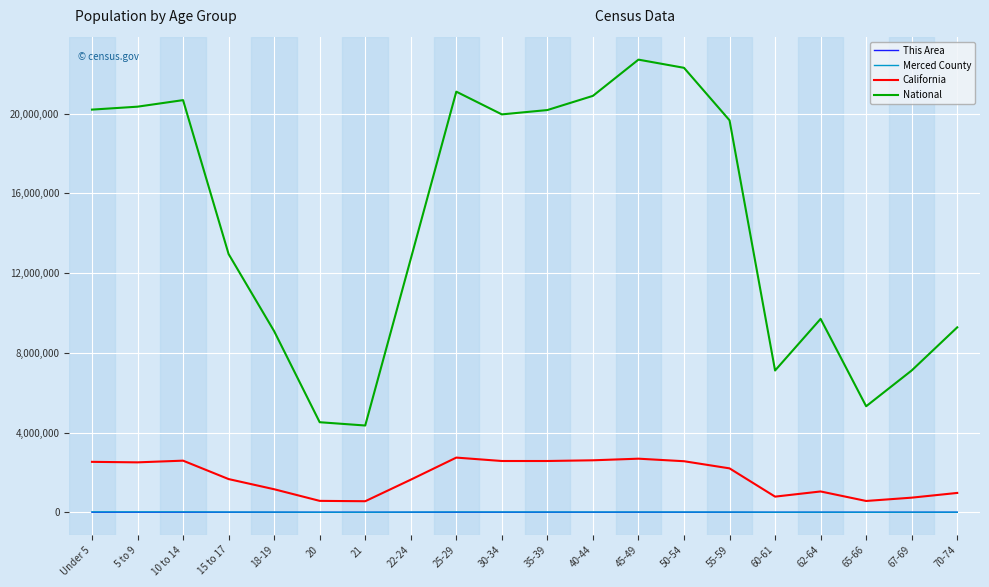

True or false: California and This Area intersect in this chart.

False